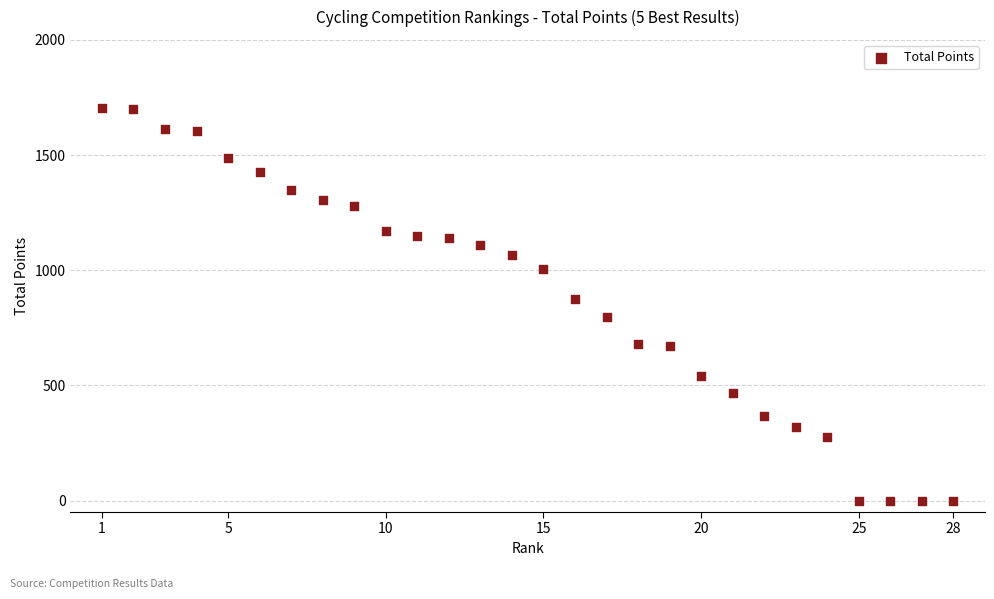

What Y value in the scatter plot is closest to 852?

875